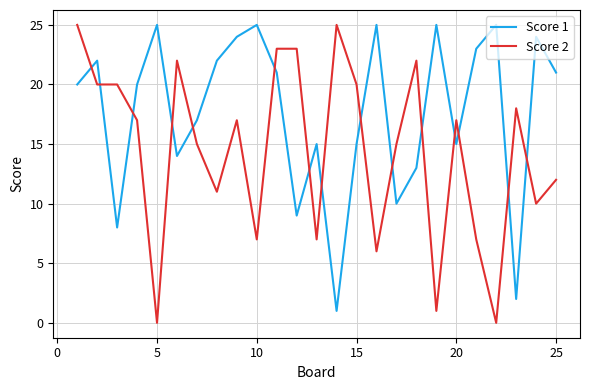

Which series has the largest total across all categories?

Score 1